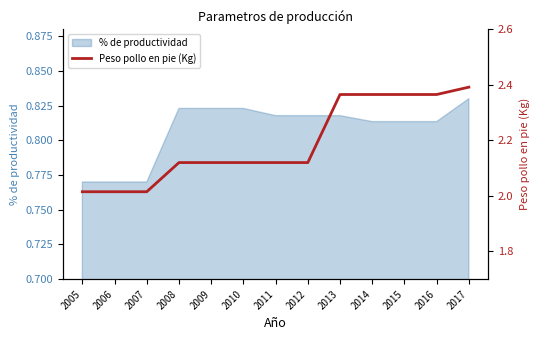

What is the sum of all values?

28.5